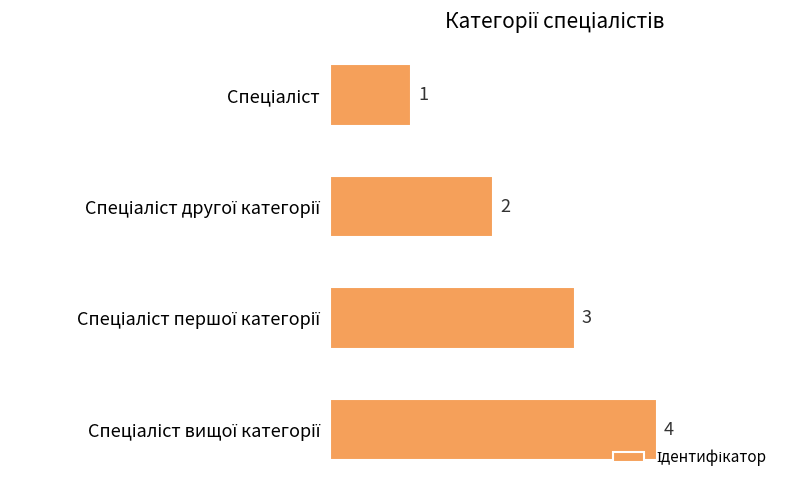

How many data points are less than 3?

2